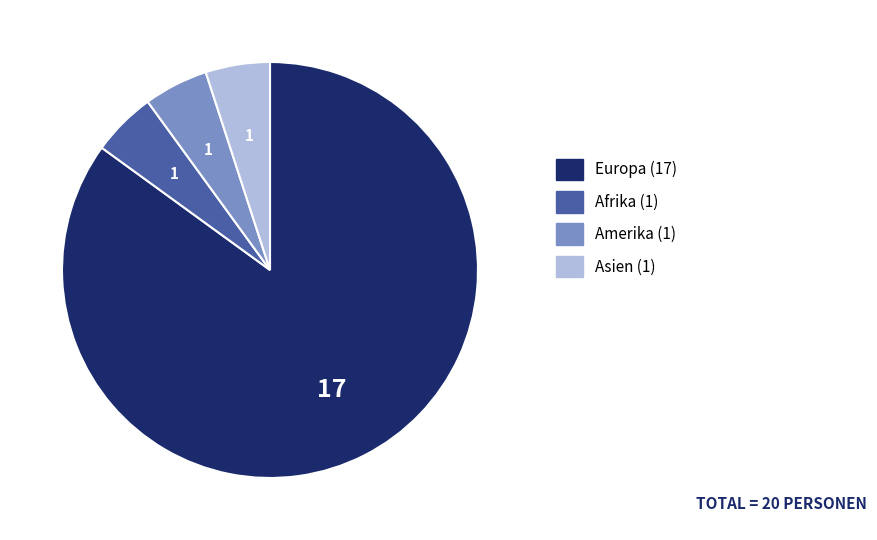

Which has a higher value, Europa or Asien?

Europa